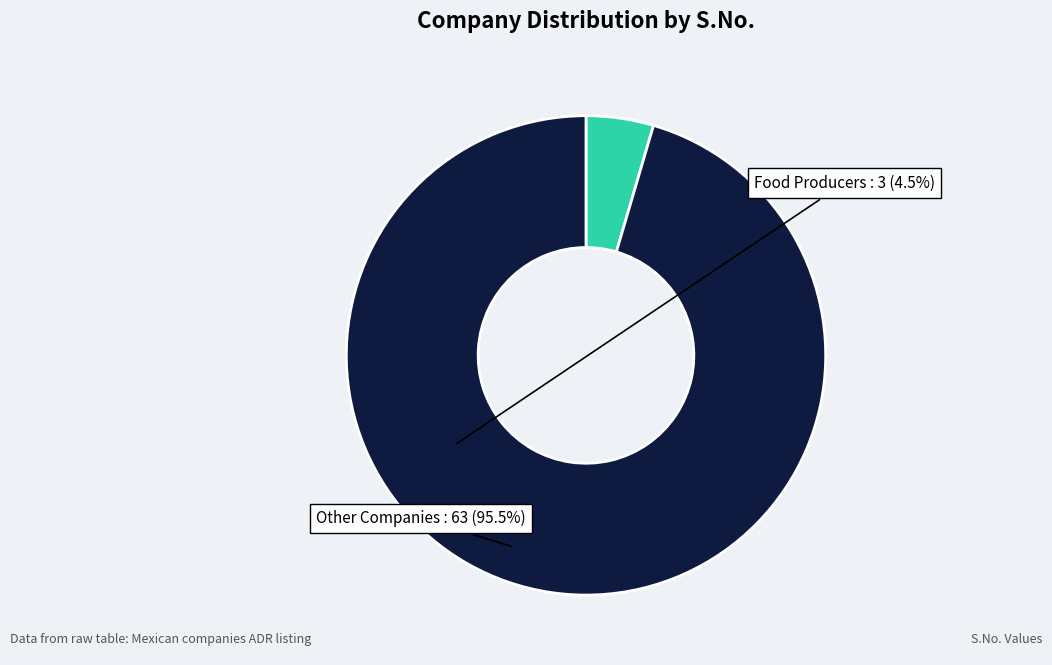

How many slices are in this pie chart?

2